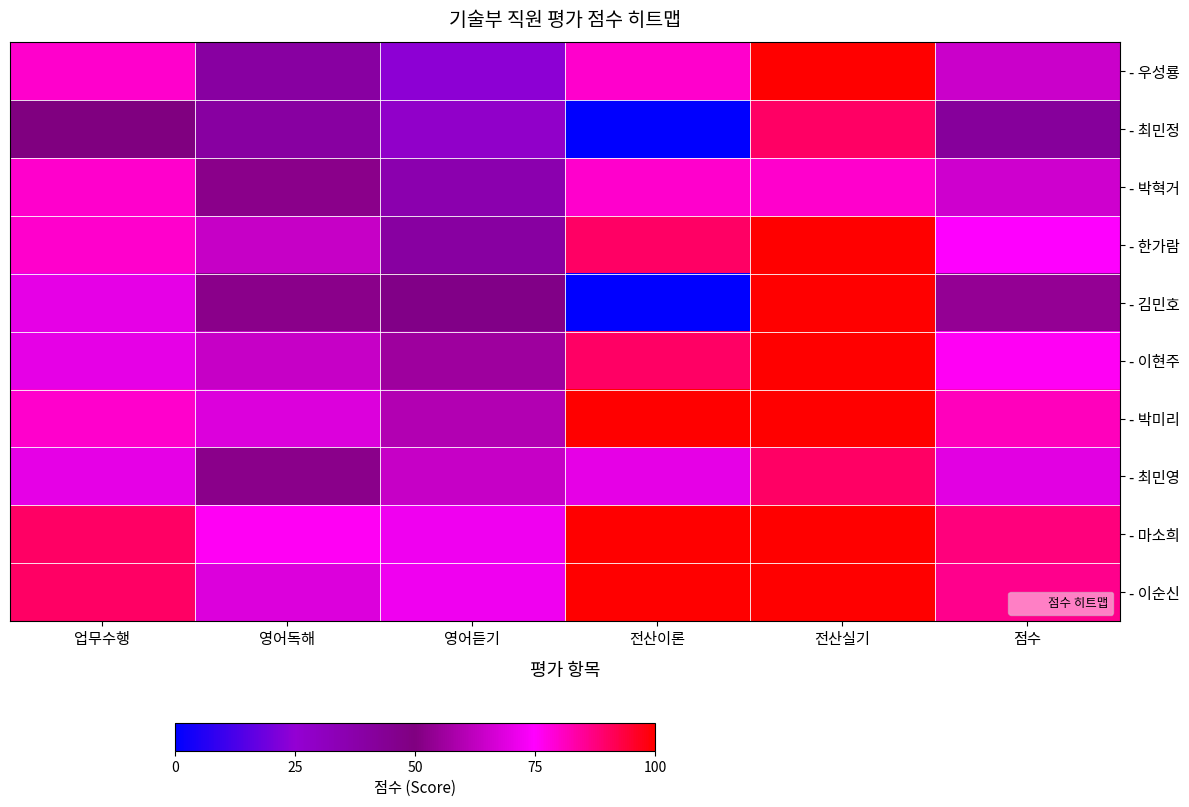

Reading left to right, transcribe all the data shown in this chart.

- 우성룡: 업무수행=80.0	영어독해=40.0	영어듣기=24.0	전산이론=80.0	전산실기=100.0	점수=64.8
- 최민정: 업무수행=50.0	영어독해=40.0	영어듣기=28.0	전산이론=0.0	전산실기=90.0	점수=41.6
- 박혁거: 업무수행=80.0	영어독해=52.0	영어듣기=36.0	전산이론=80.0	전산실기=80.0	점수=65.6
- 한가람: 업무수행=80.0	영어독해=64.0	영어듣기=40.0	전산이론=90.0	전산실기=100.0	점수=74.8
- 김민호: 업무수행=70.0	영어독해=52.0	영어듣기=48.0	전산이론=0.0	전산실기=100.0	점수=54.0
- 이현주: 업무수행=70.0	영어독해=64.0	영어듣기=56.0	전산이론=90.0	전산실기=100.0	점수=76.0
- 박미리: 업무수행=80.0	영어독해=68.0	영어듣기=60.0	전산이론=100.0	전산실기=100.0	점수=81.6
- 최민영: 업무수행=70.0	영어독해=52.0	영어듣기=64.0	전산이론=70.0	전산실기=90.0	점수=69.2
- 마소희: 업무수행=90.0	영어독해=76.0	영어듣기=72.0	전산이론=100.0	전산실기=100.0	점수=87.6
- 이순신: 업무수행=90.0	영어독해=68.0	영어듣기=72.0	전산이론=100.0	전산실기=100.0	점수=86.0